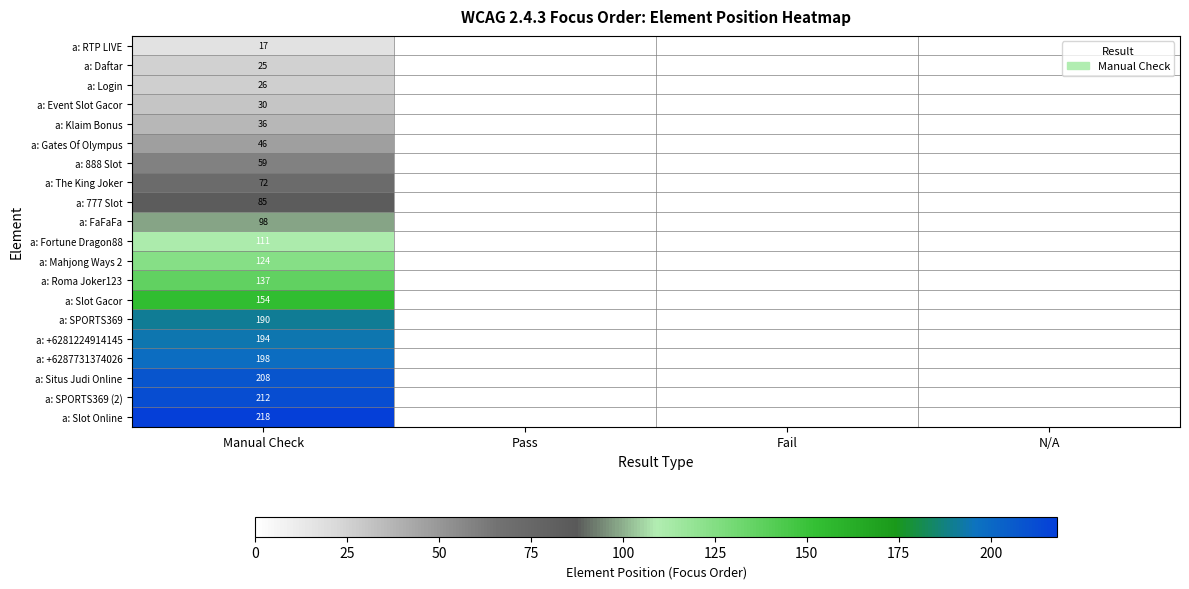

True or false: a: Slot Online has a value of 382 at Manual Check.

False